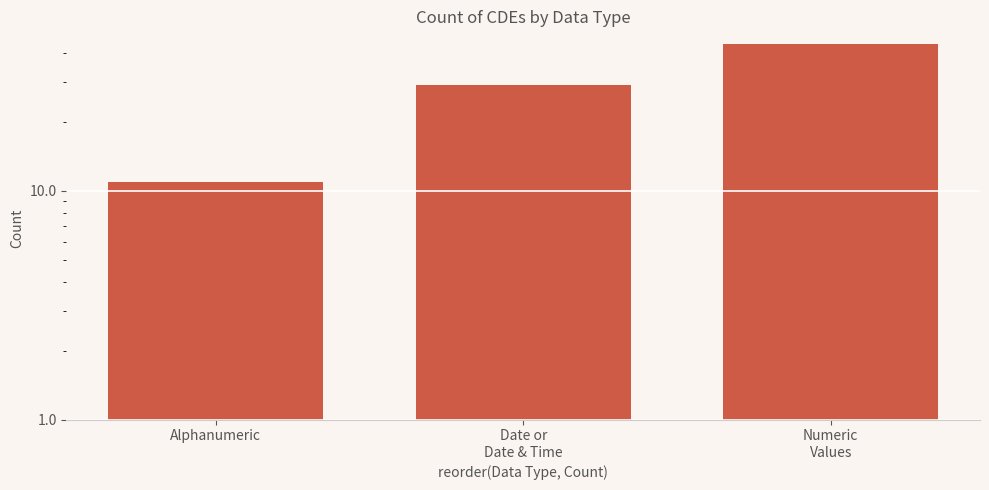

True or false: the data shows 44 at Numeric
Values.

True